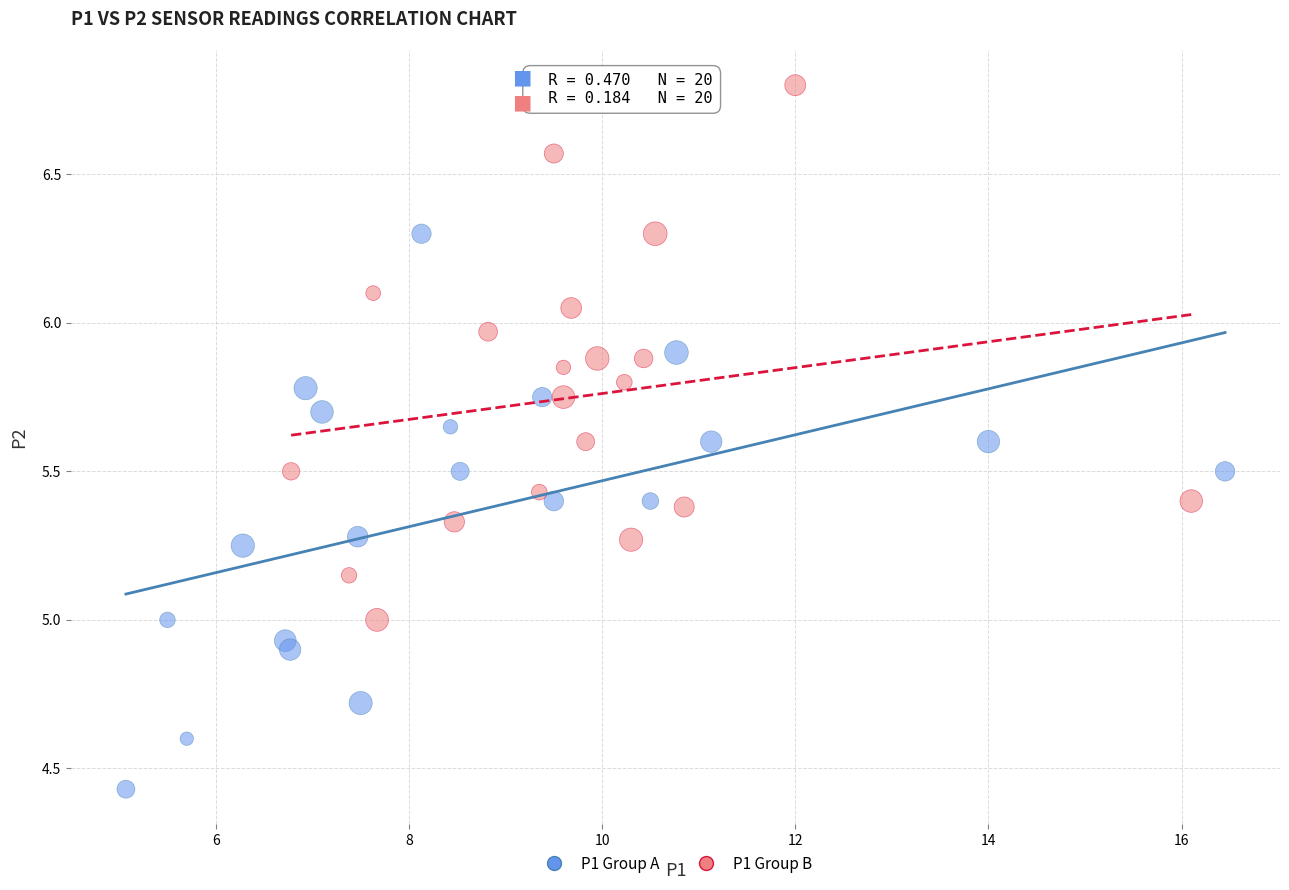

Which series contains the lowest Y value?

P1 Group A